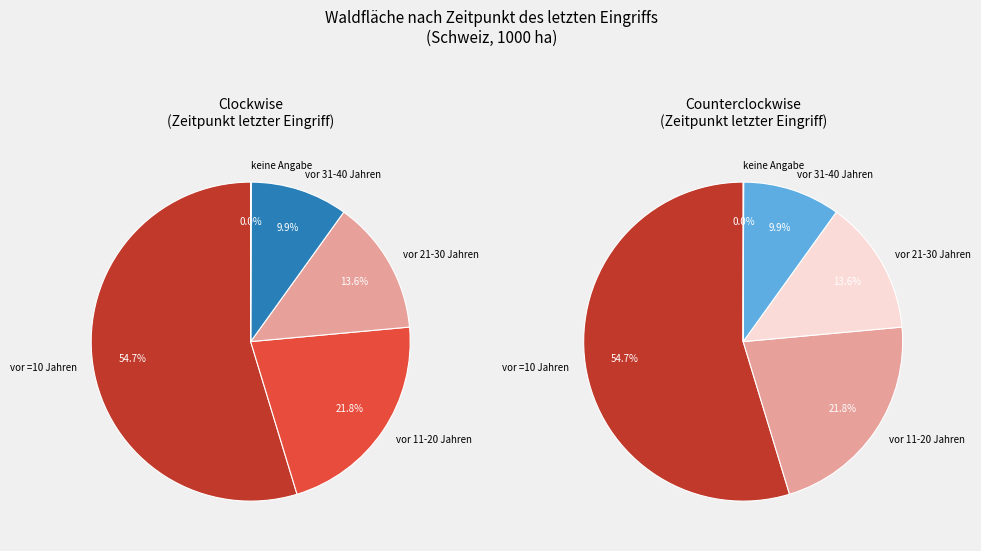

Combined, what portion of the pie is vor 11-20 Jahren and keine Angabe?

21.8%